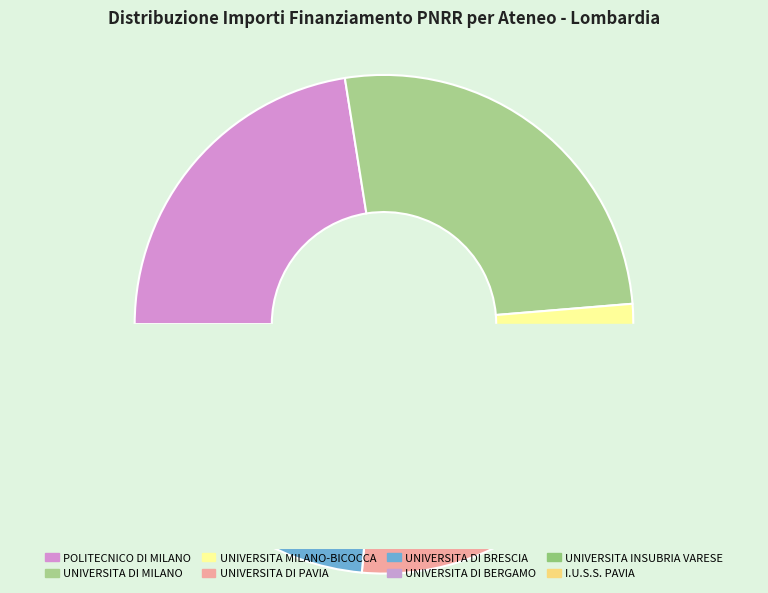

How many slices are in this pie chart?

8